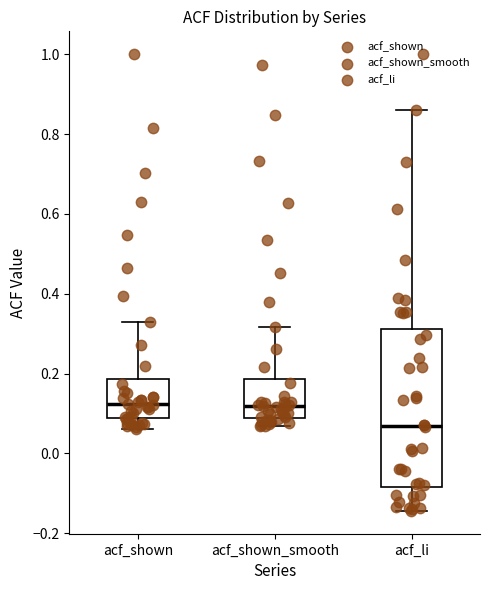

Where does the upper whisker of the box for acf_shown_smooth end on the y-axis? The values are not printed on the chart, so give them approximately, as read against the axis.

0.32